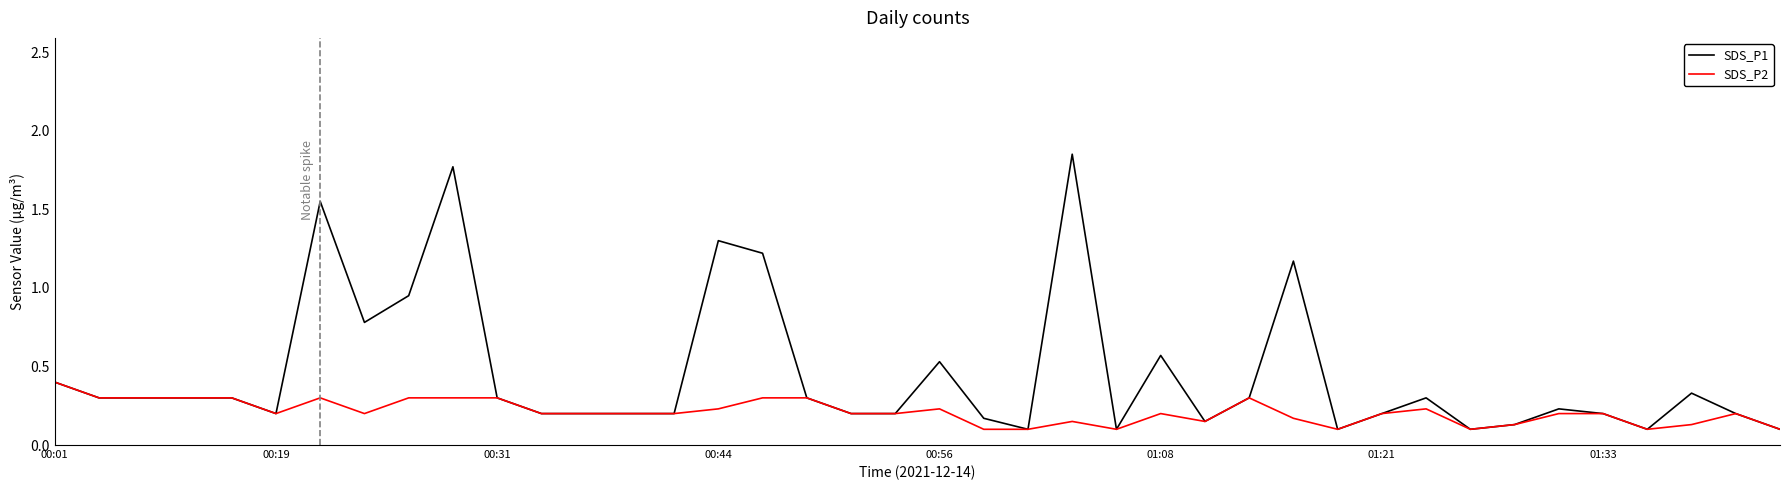

List the series in order of their peak value, lowest first.

SDS_P2, SDS_P1